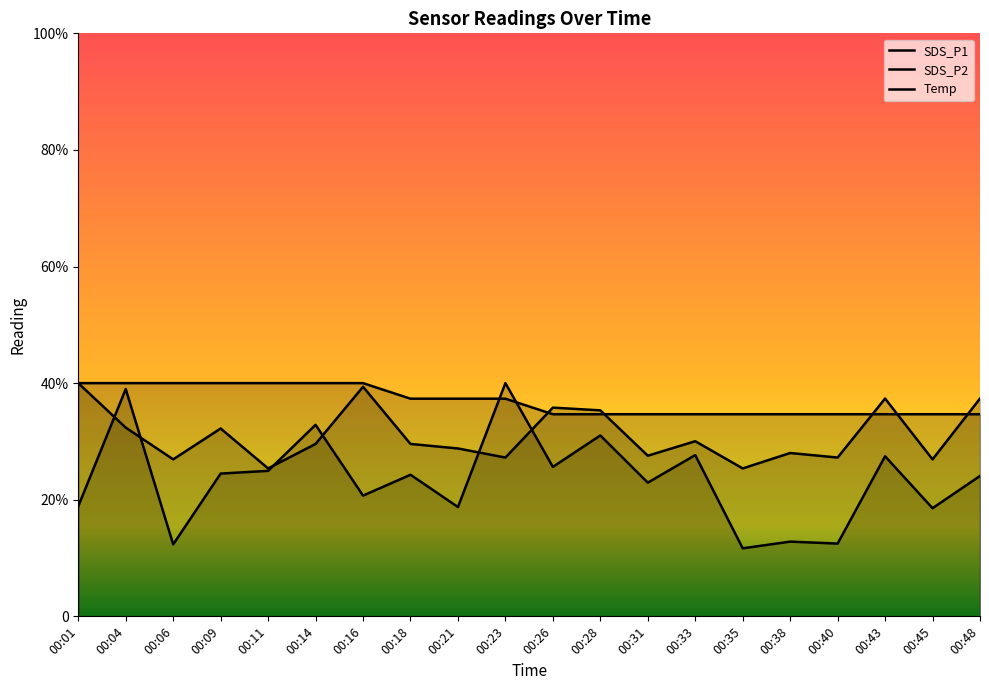

Where is Temp nearest to the value 3?

00:26